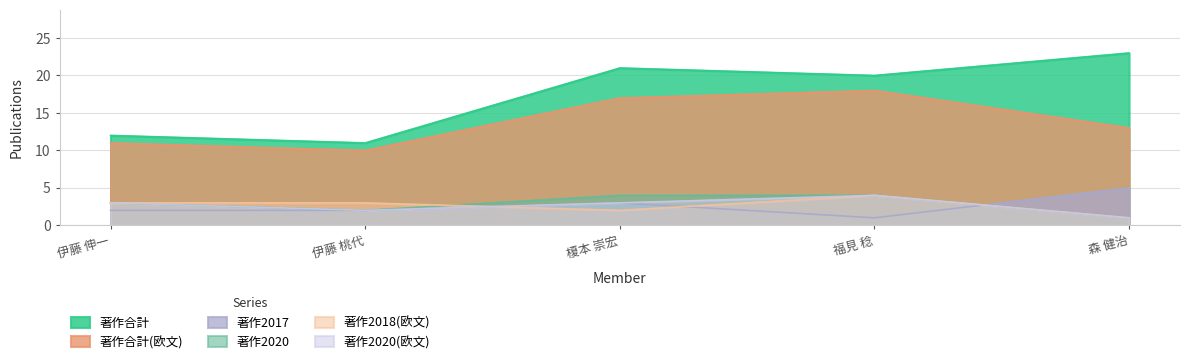

True or false: 著作2020(欧文) and 著作合計 cross at least once.

False